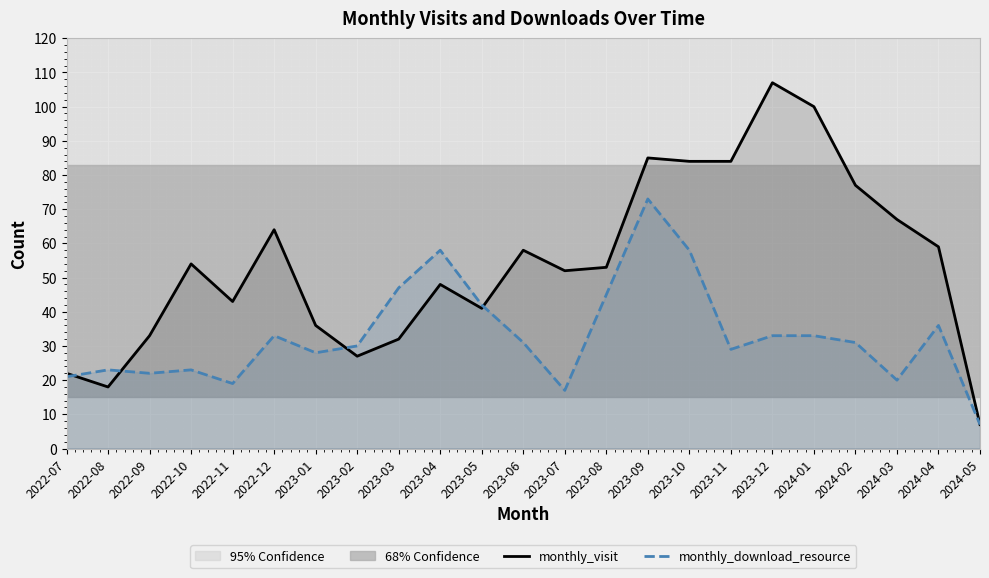

Between which two adjacent categories do monthly_download_resource and monthly_visit first intersect?

2022-07 and 2022-08